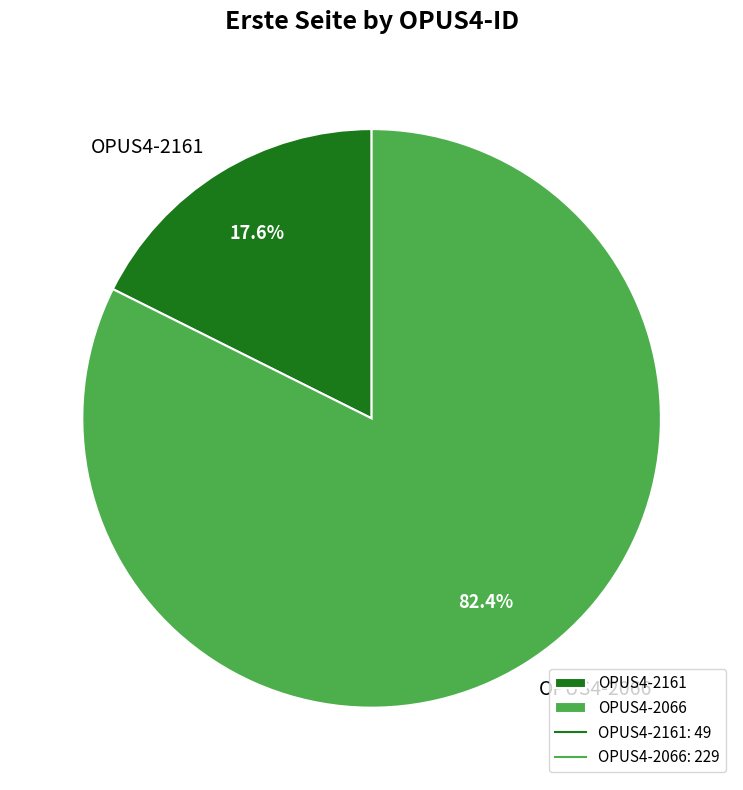

What is the largest slice in the pie chart?

OPUS4-2066